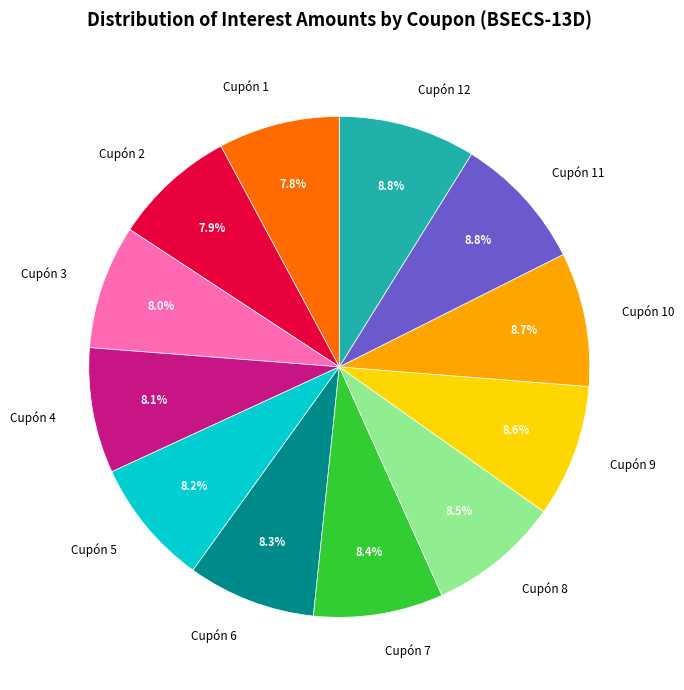

To the nearest percent, what is the difference between the Cupón 3 and Cupón 12 slice percentages?

1%